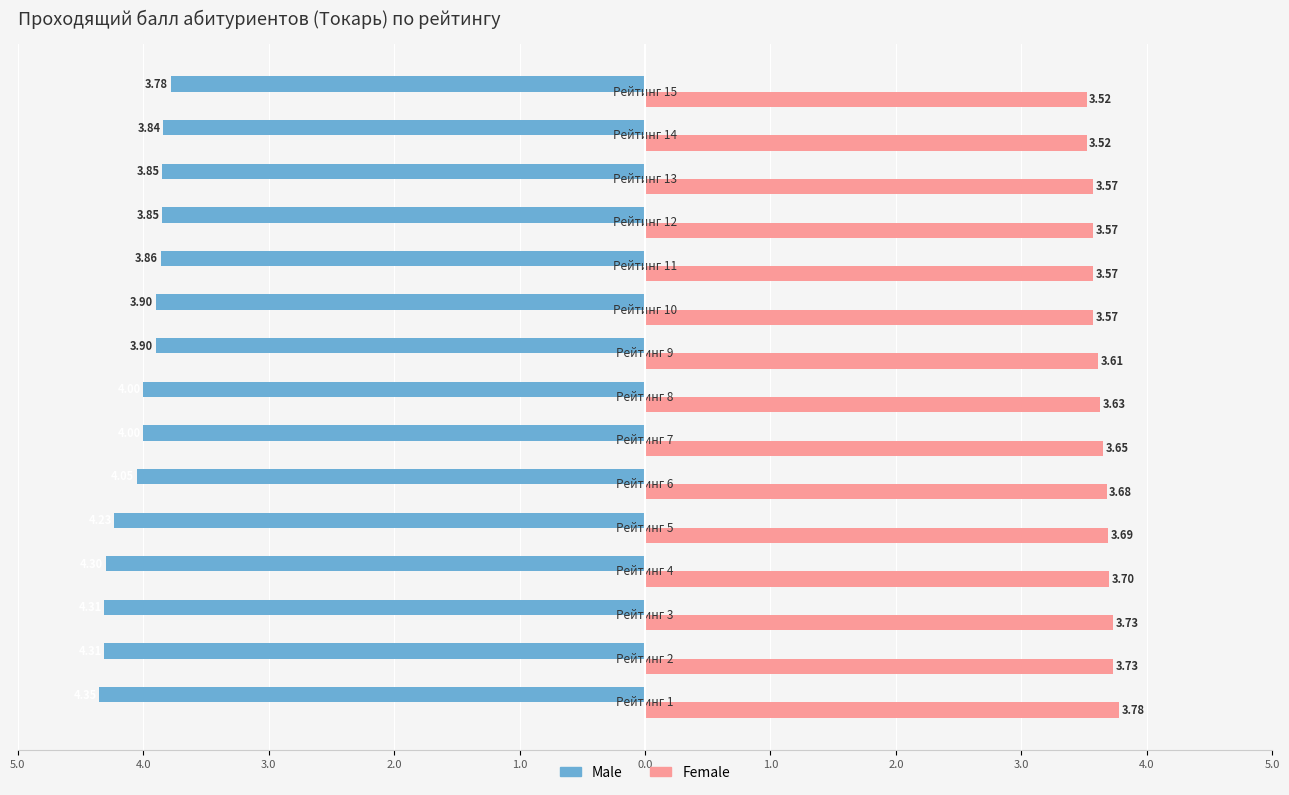

What is the value of the Female bar at the 6th from the left?

3.7